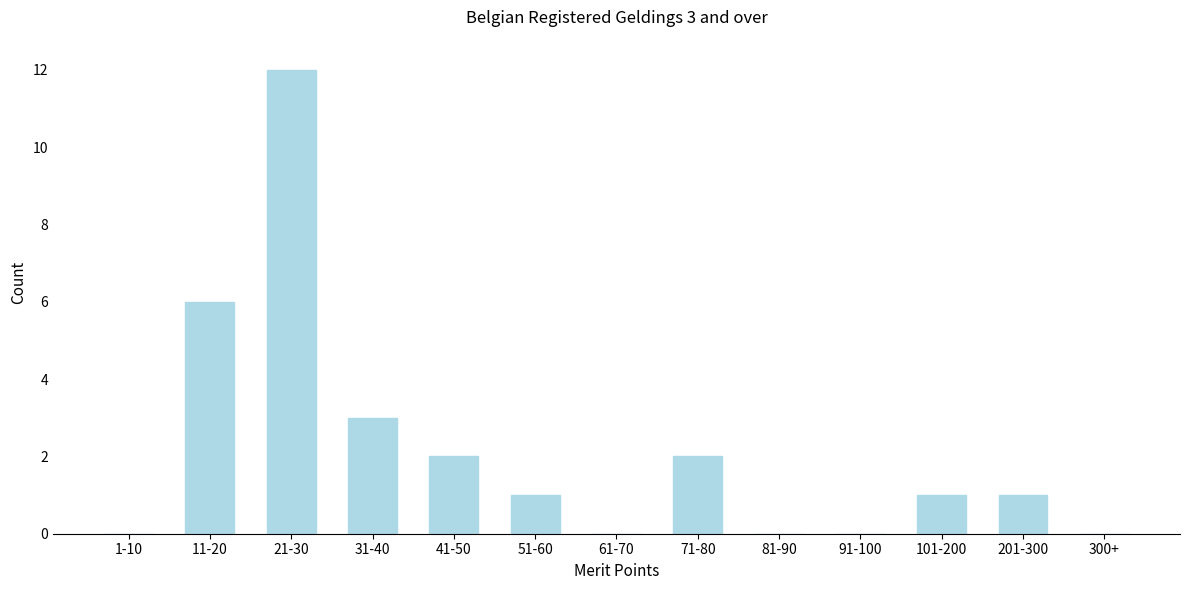

Reading right to left, extract all data points from this chart.

300+=0	201-300=1	101-200=1	91-100=0	81-90=0	71-80=2	61-70=0	51-60=1	41-50=2	31-40=3	21-30=12	11-20=6	1-10=0